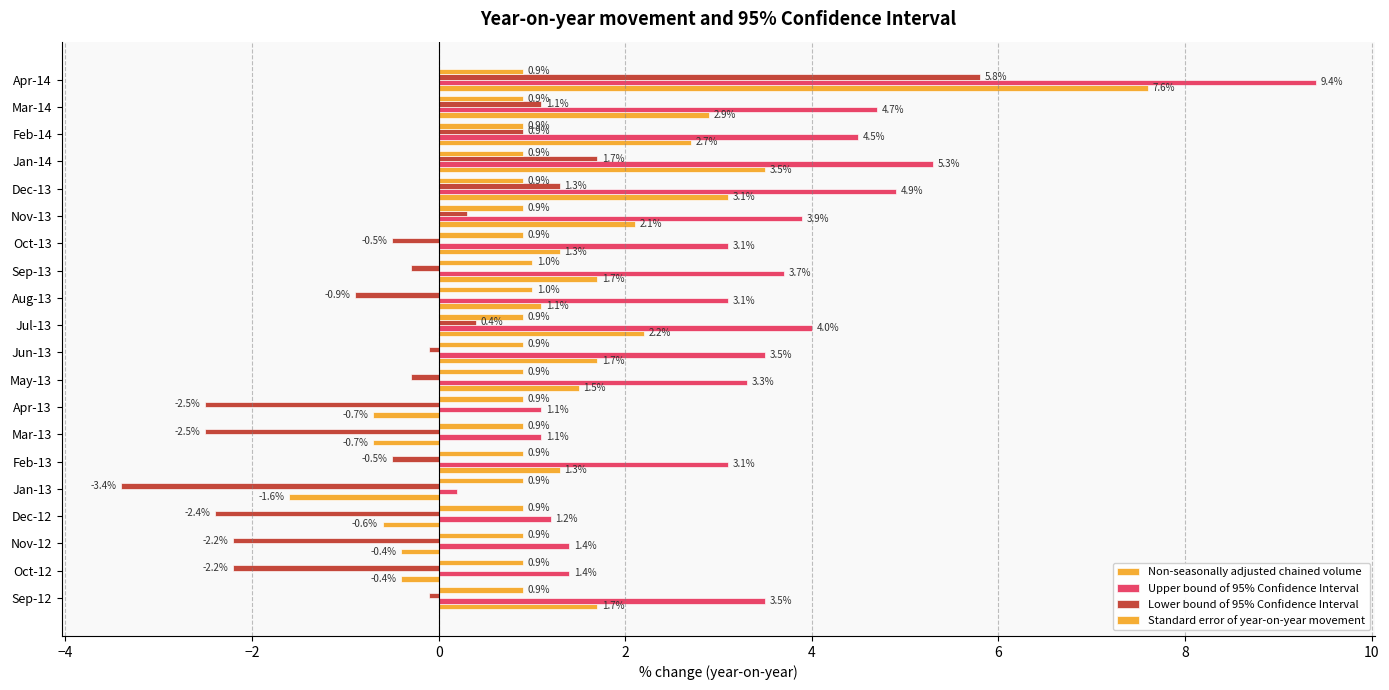

What is the value of the Non-seasonally adjusted chained volume bar at the 15th from the left?

2.1